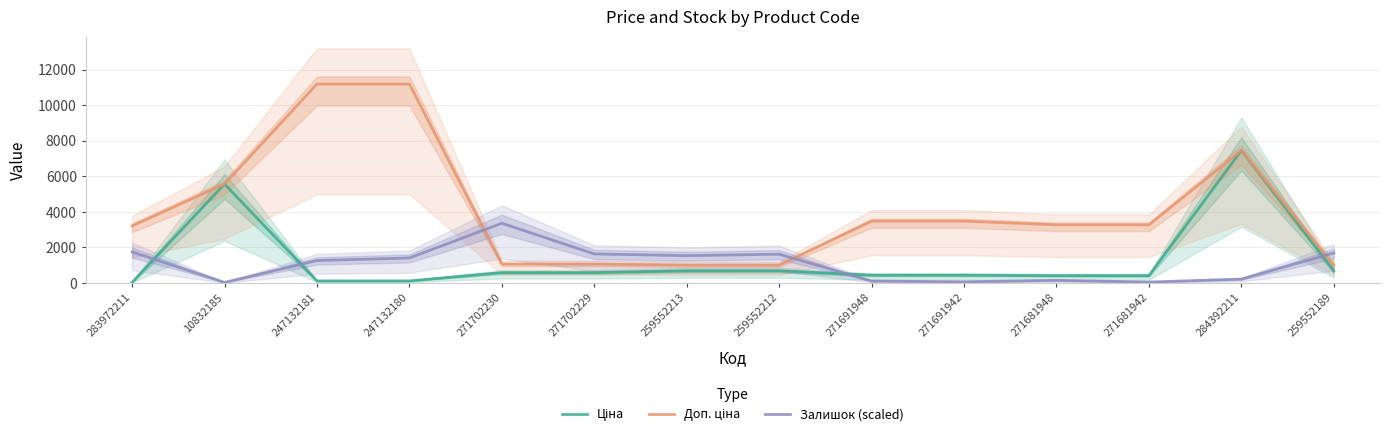

At how many categories does at least one series exceed 4882?

4